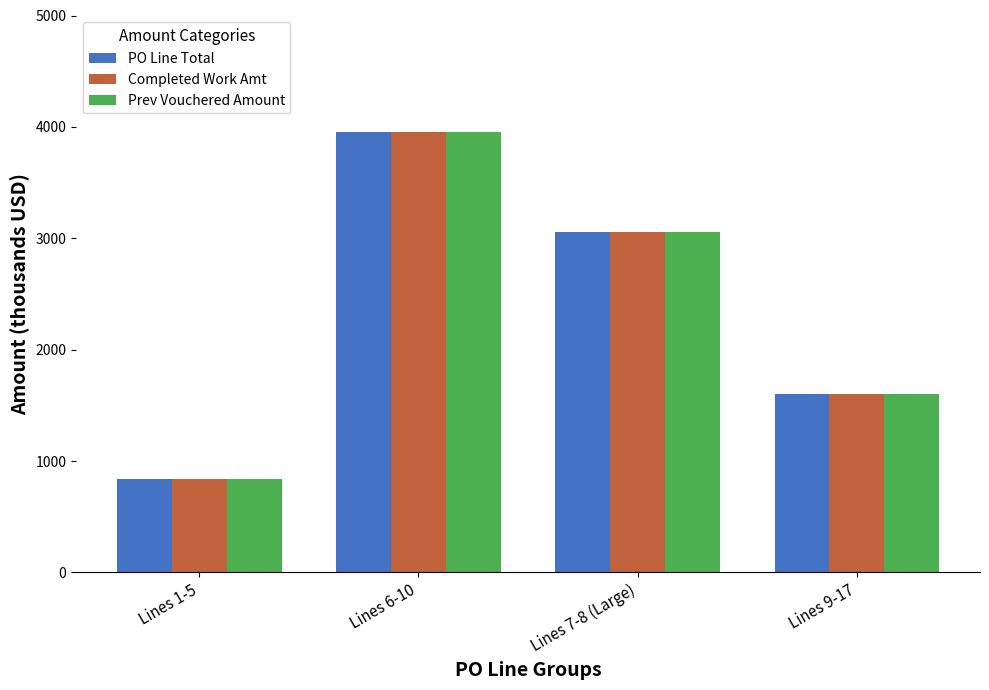

What are all the series names shown in the legend?

PO Line Total, Completed Work Amt, Prev Vouchered Amount